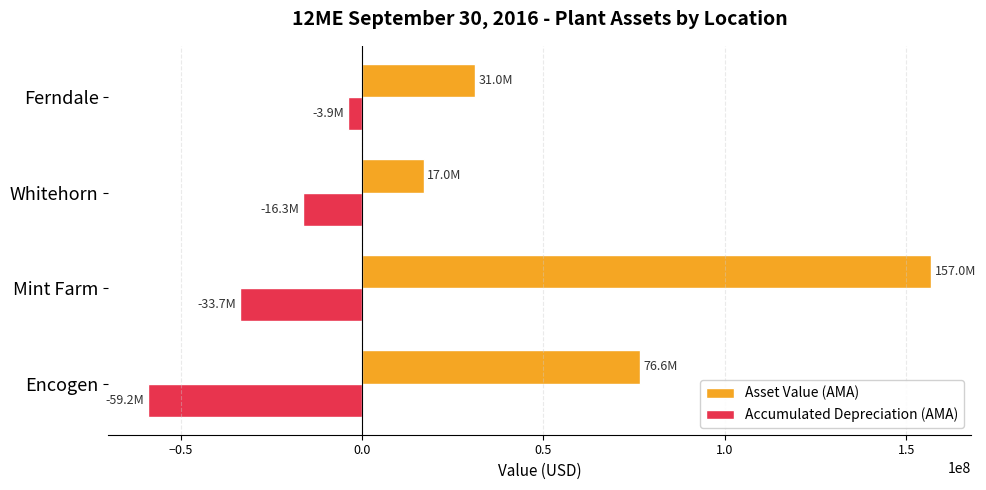

What is the spread (max minus min) of values at Mint Farm?

190682055.8